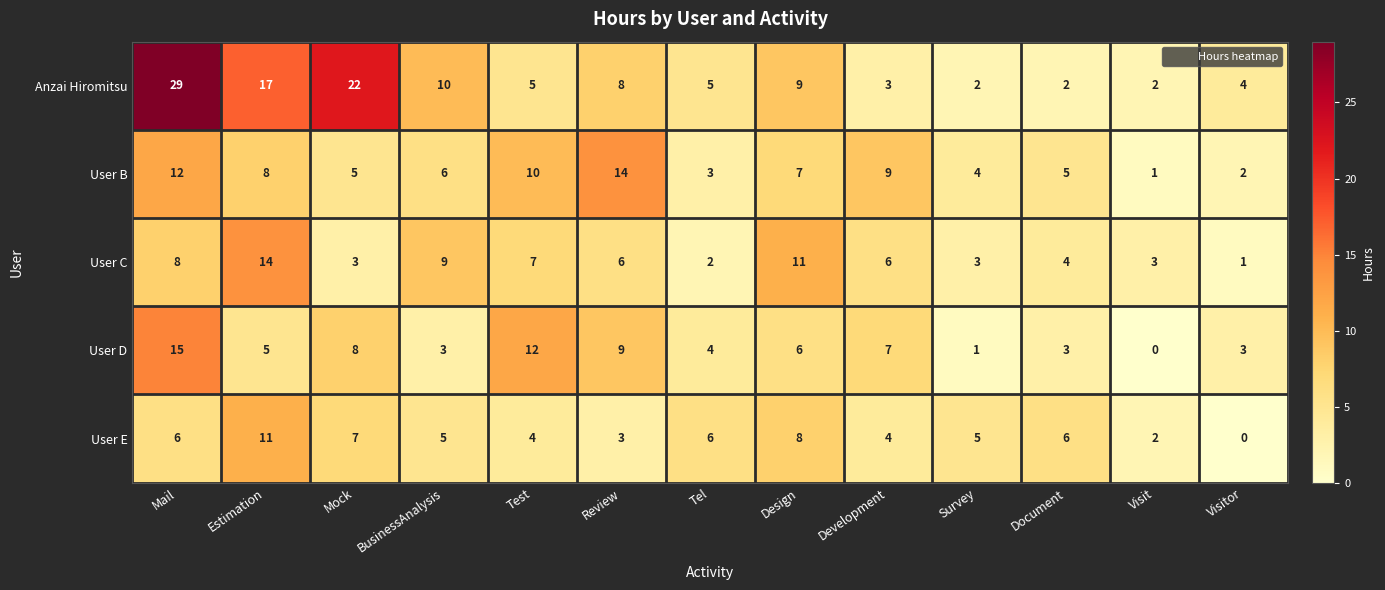

What is the difference between the maximum and minimum values in the Anzai Hiromitsu series?

27